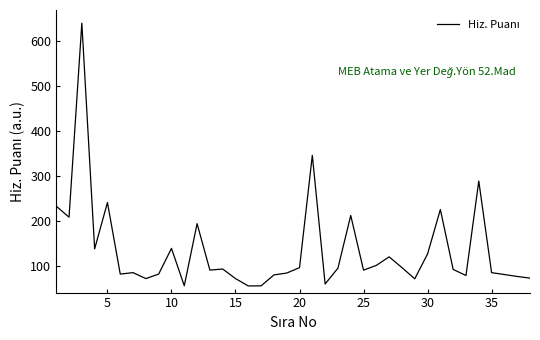

What is the difference between the maximum and minimum values?

583.8